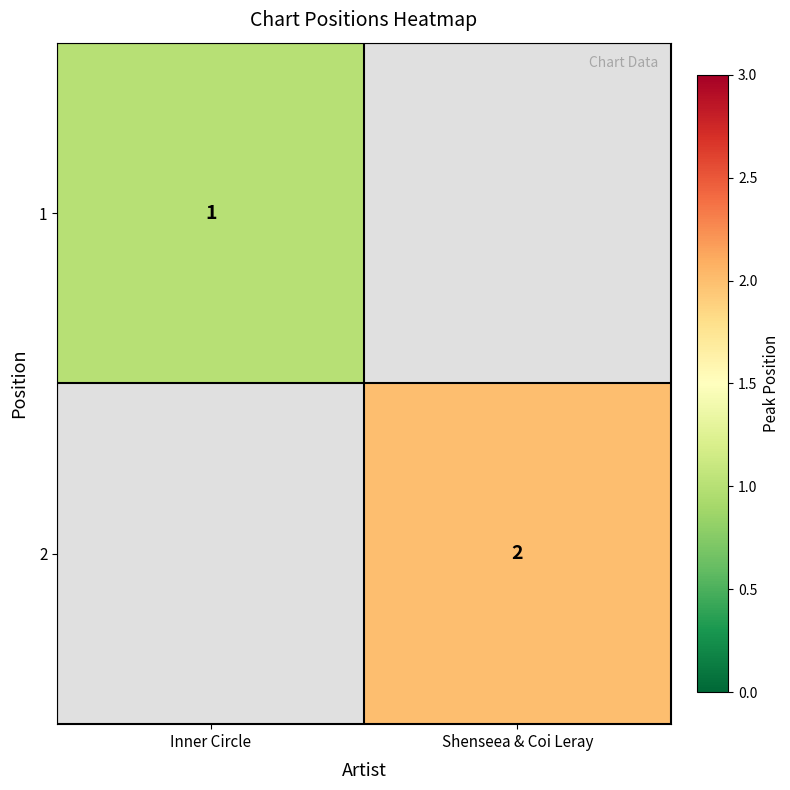

The 1 series shows 2 at Inner Circle. True or false?

False